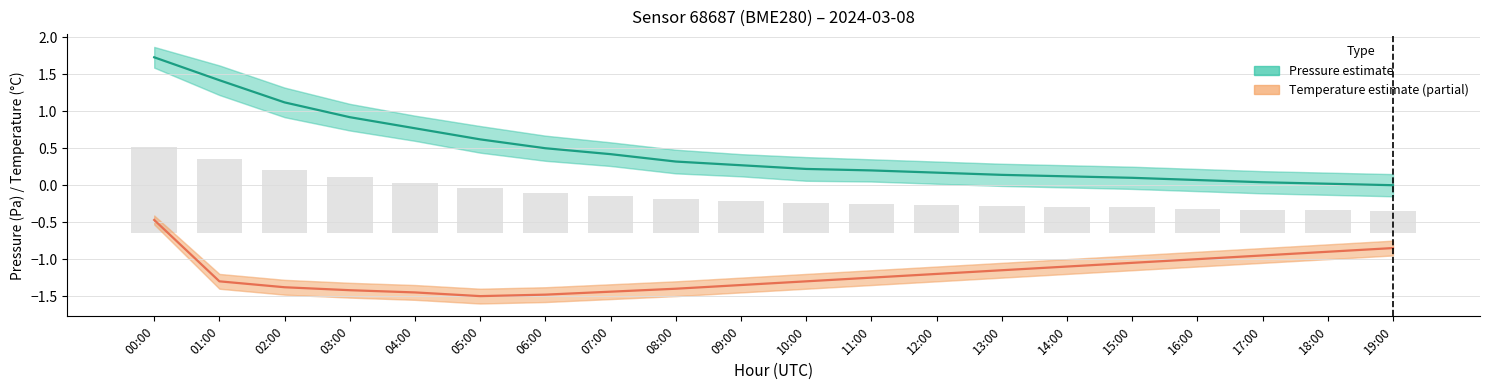

What is the difference between the Temperature estimate (°C) values at 09:00 and 01:00?

0.1